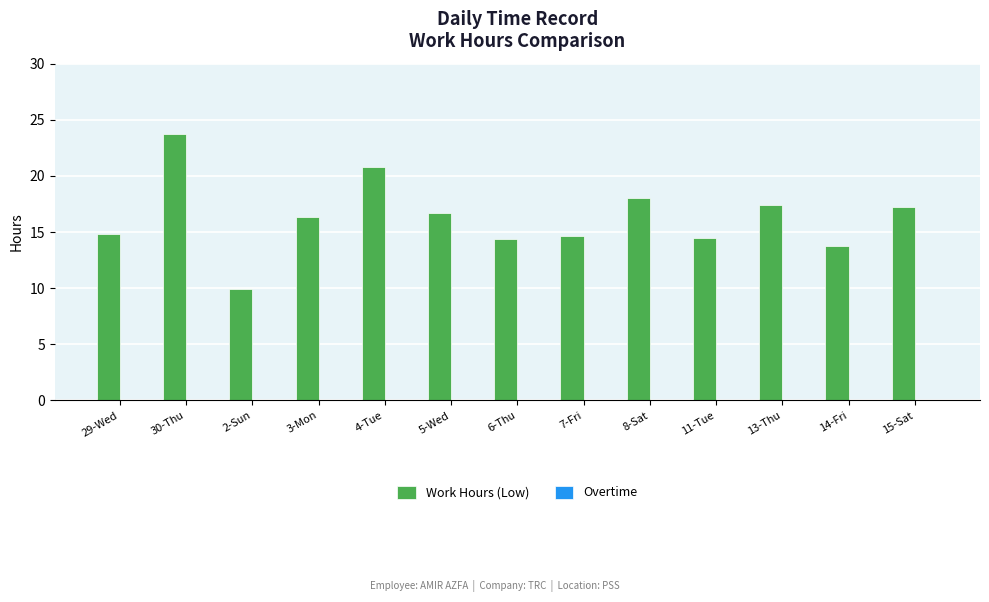

How many bars are there in total?

13